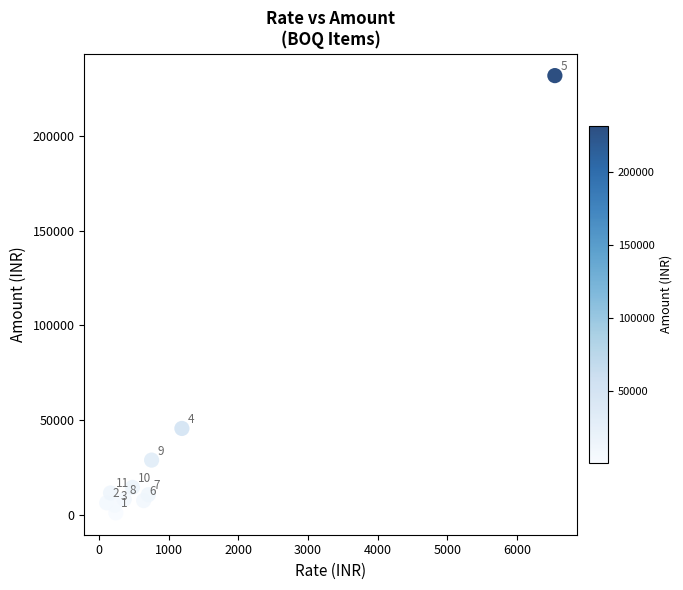

What Y value in the scatter plot is closest to 116426?

45704.4